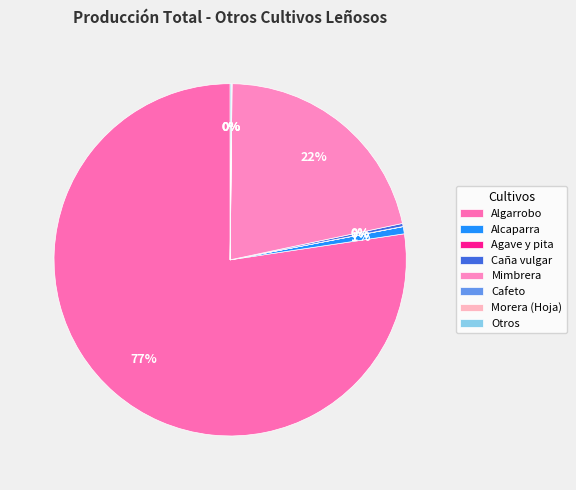

Which category has the biggest portion of the pie?

Algarrobo